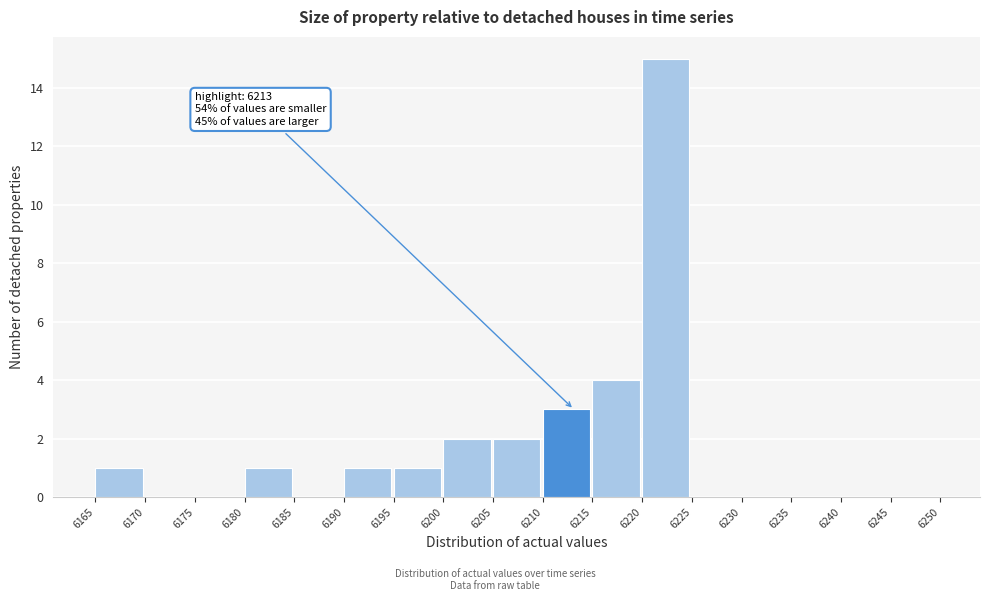

Which range on the x-axis has the tallest bar?

6220 to 6225